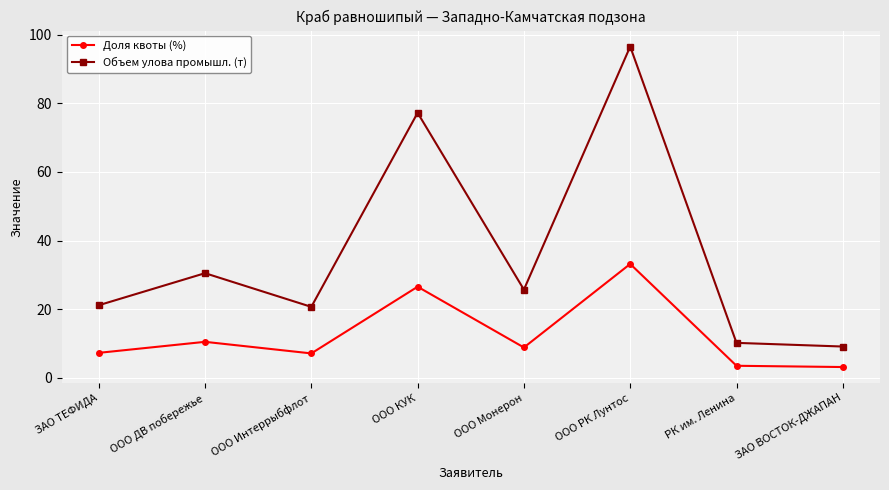

The Объем улова промышл. (т) series shows 113.3 at ООО КУК. True or false?

False